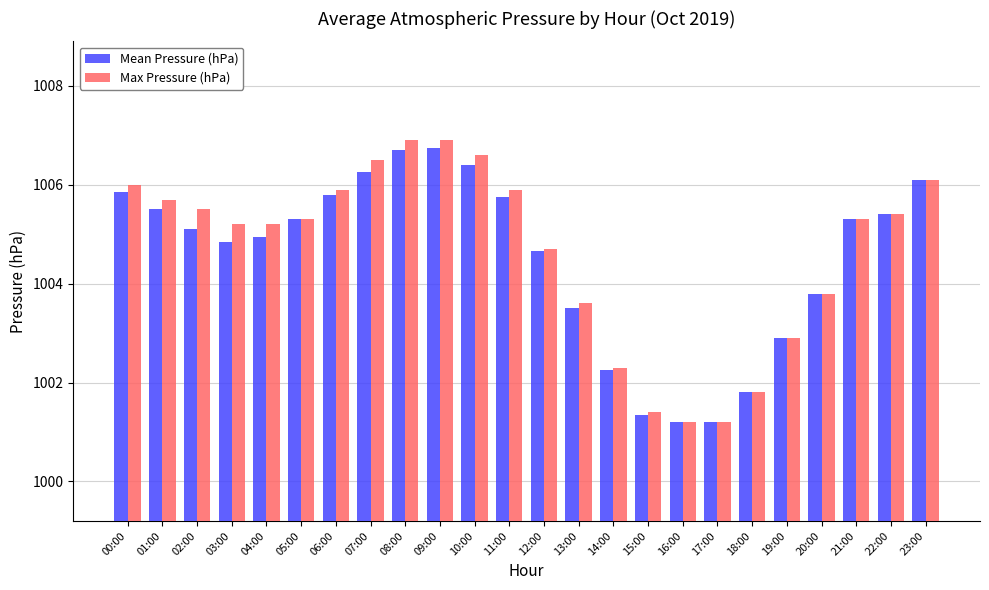

Which series has the widest spread of values?

Max Pressure (hPa)